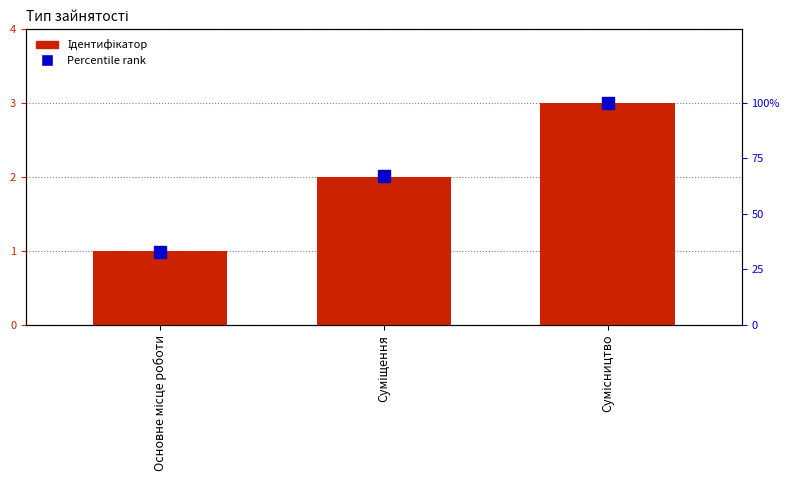

What is the difference between the Percentile rank values at Сумісництво and Суміщення?

33